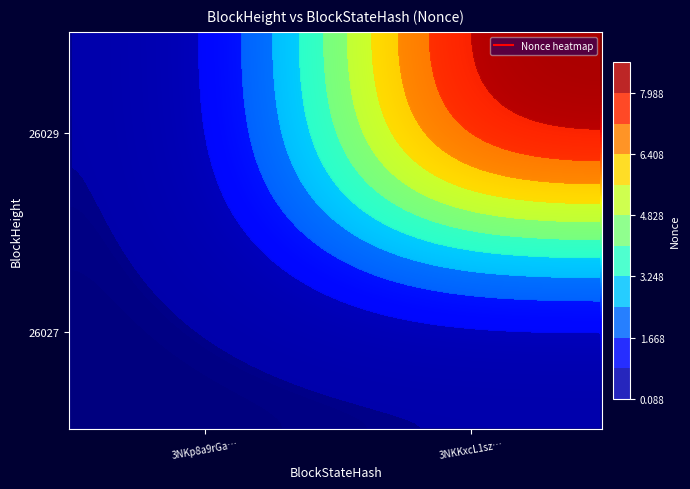

What is the total value across all series at 26027?

9